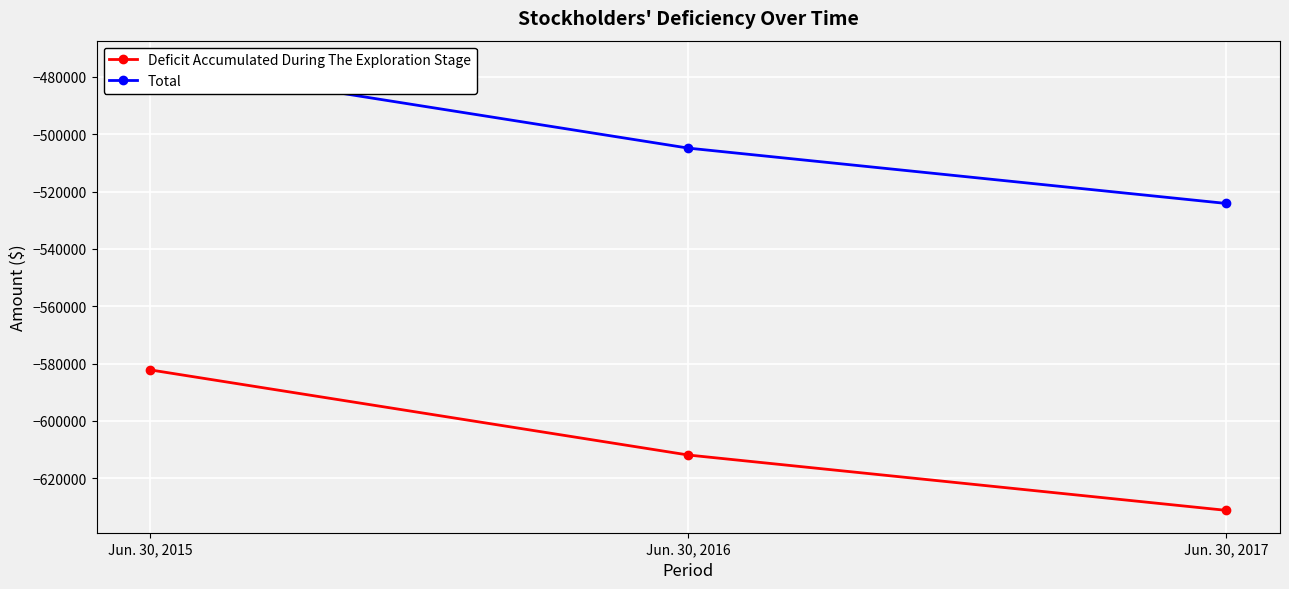

List the series in order of their peak value, lowest first.

Deficit Accumulated During The Exploration Stage, Total